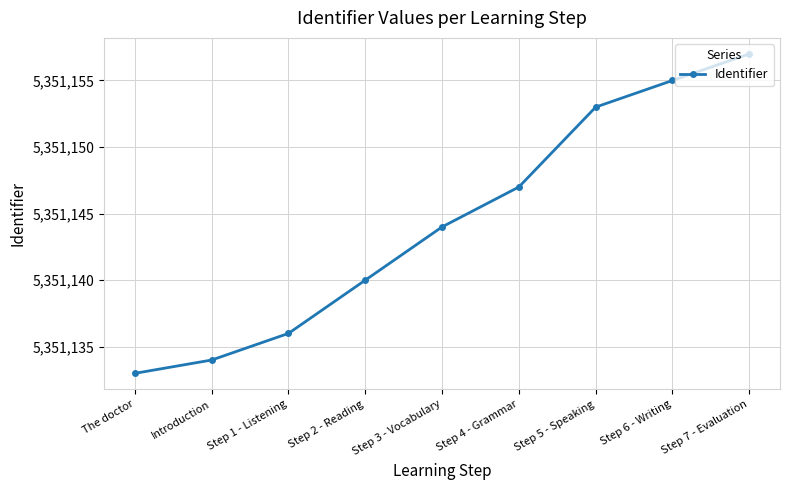

What is the difference between the values at Step 7 - Evaluation and Introduction?

23